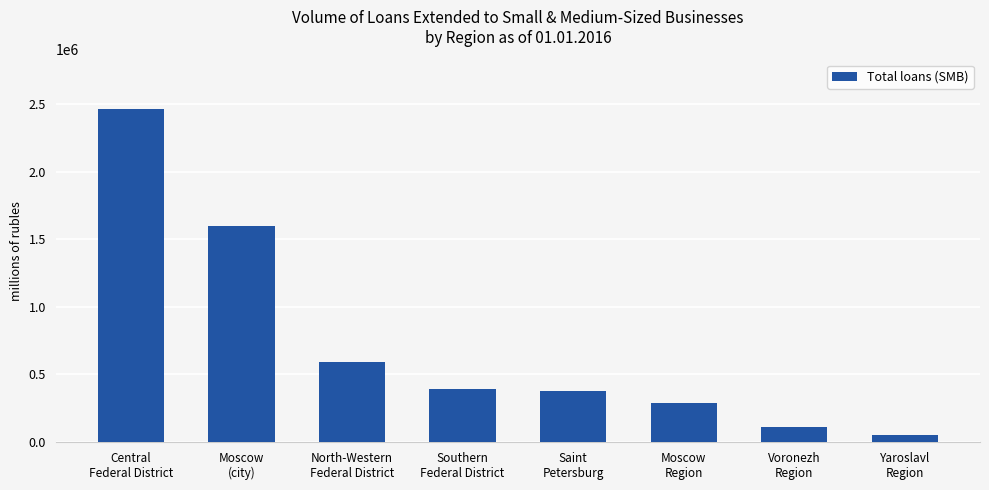

What is the difference between the maximum and minimum values?

2416244